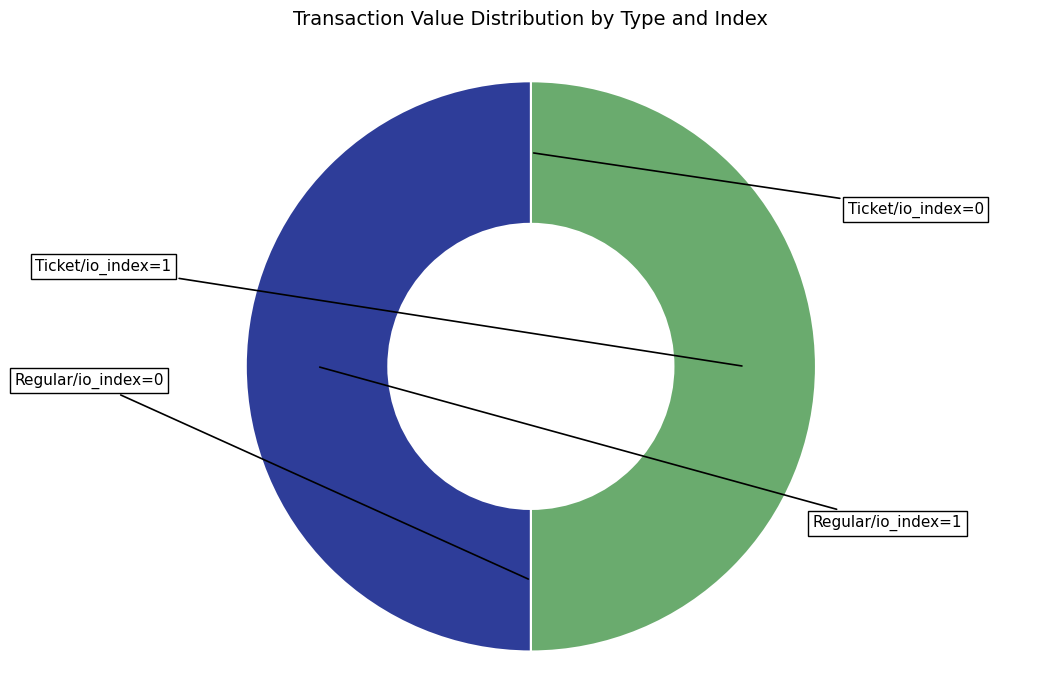

Count the number of slices in the pie.

4